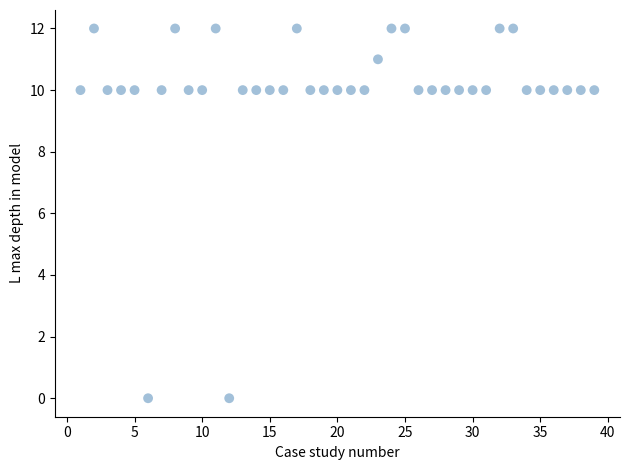

What is the range of X values (max minus min)?

38